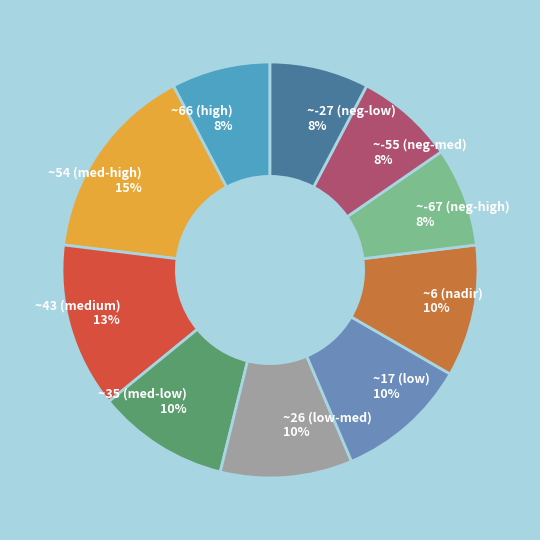

How many slices are in this pie chart?

10